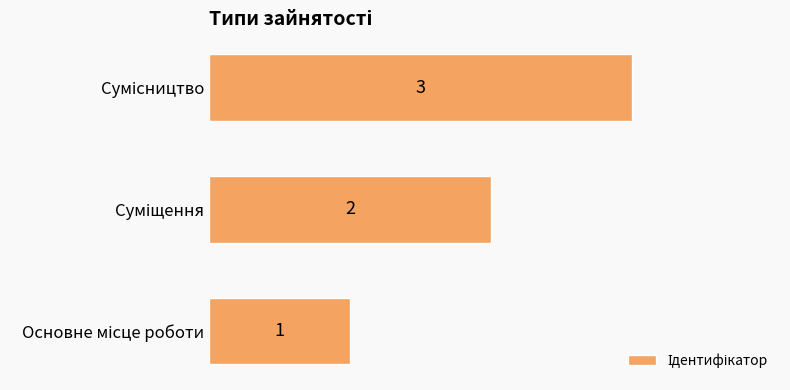

Count the values in the range 1 to 3.

3